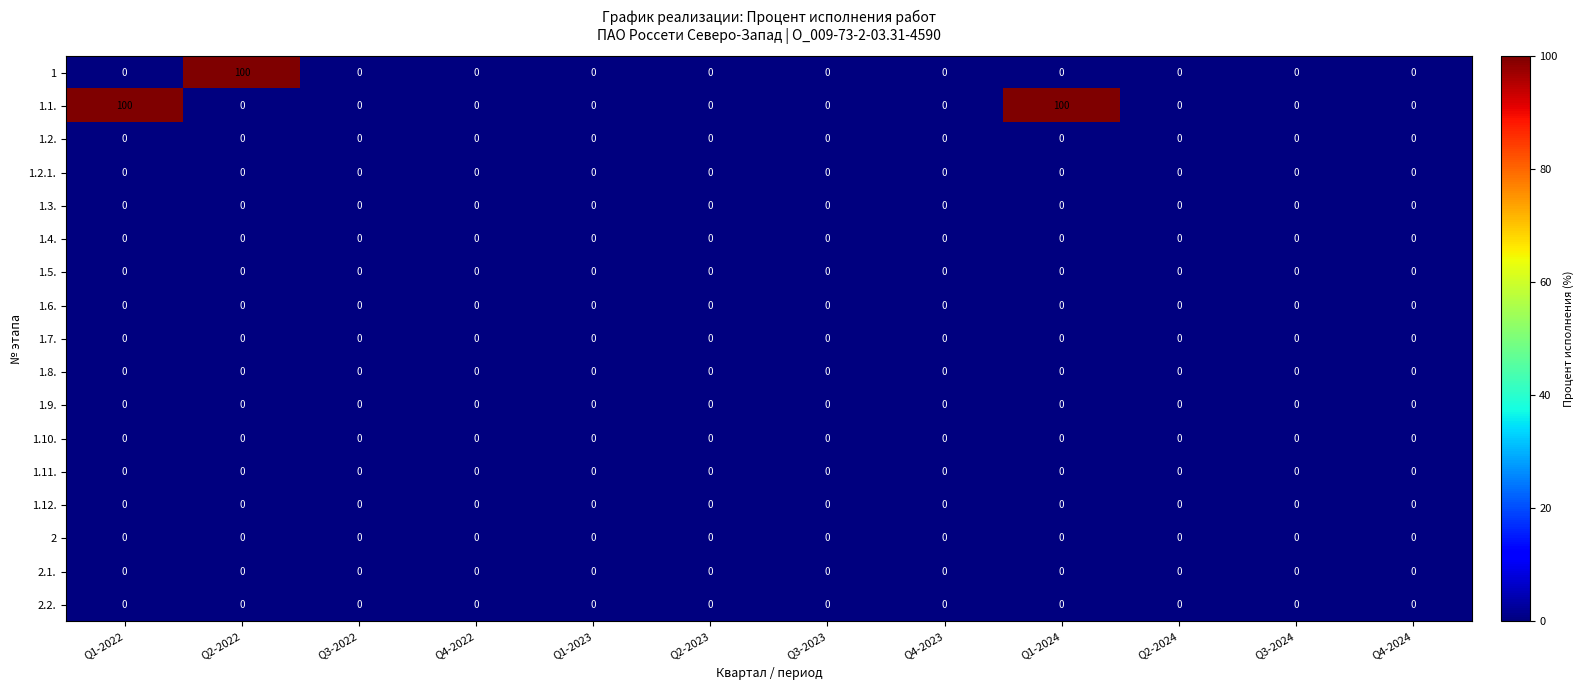

At how many categories does at least one series exceed 34?

3